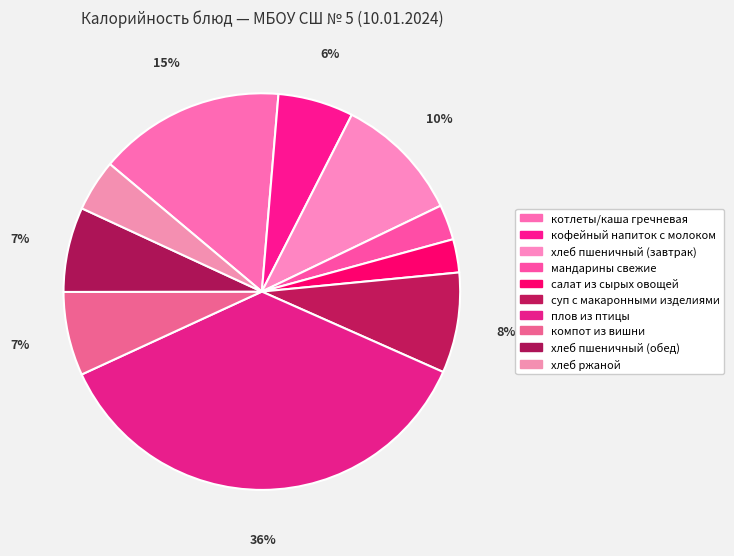

What is the total percentage of хлеб пшеничный (обед) and салат из сырых овощей?

9.6%